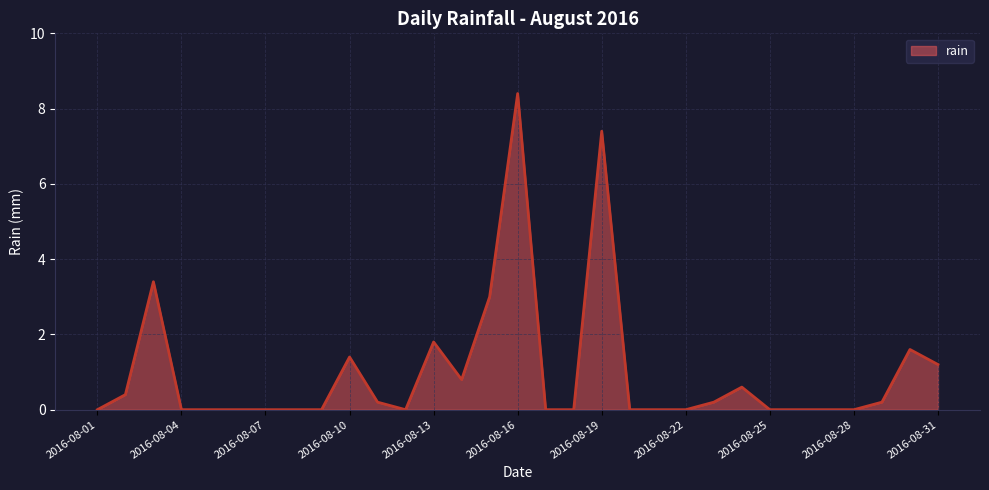

What is the difference between the second highest and second lowest values?

7.4